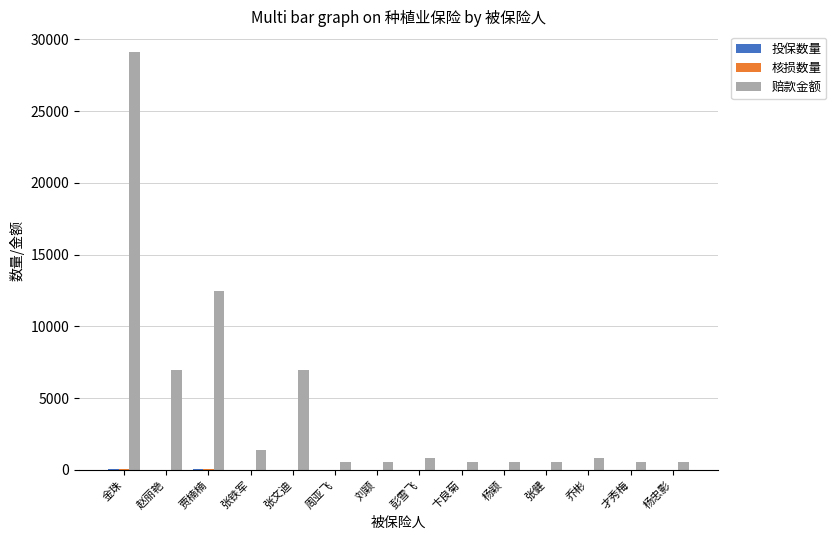

How many distinct data groups are displayed?

3